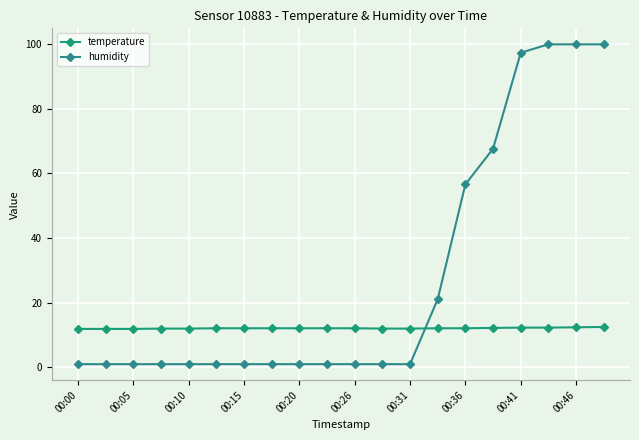

After their last crossing, which series has the higher values: humidity or temperature?

humidity